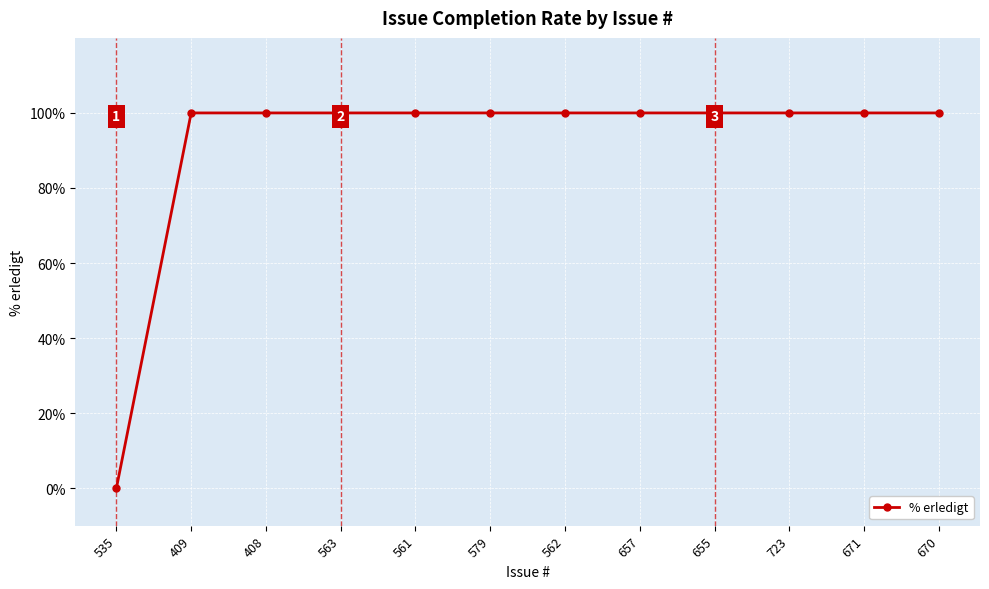

Count the number of categories in the chart.

12